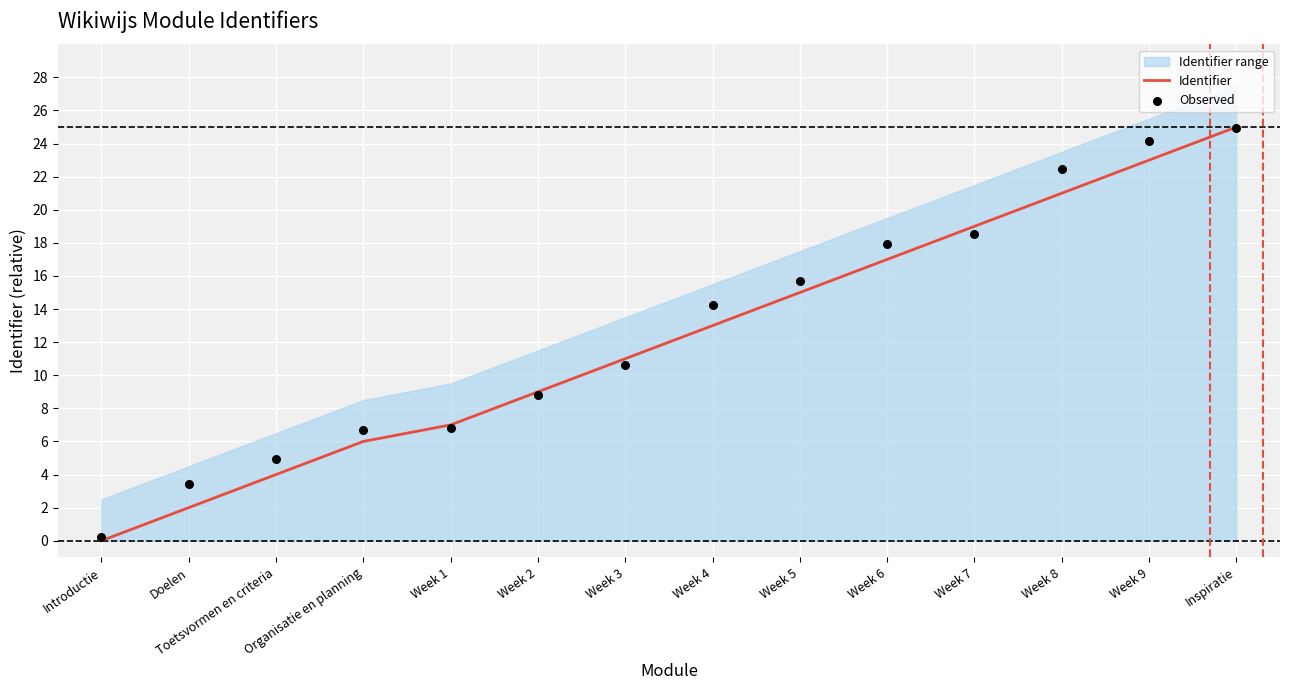

At which category is the sum across all series the highest?

Inspiratie